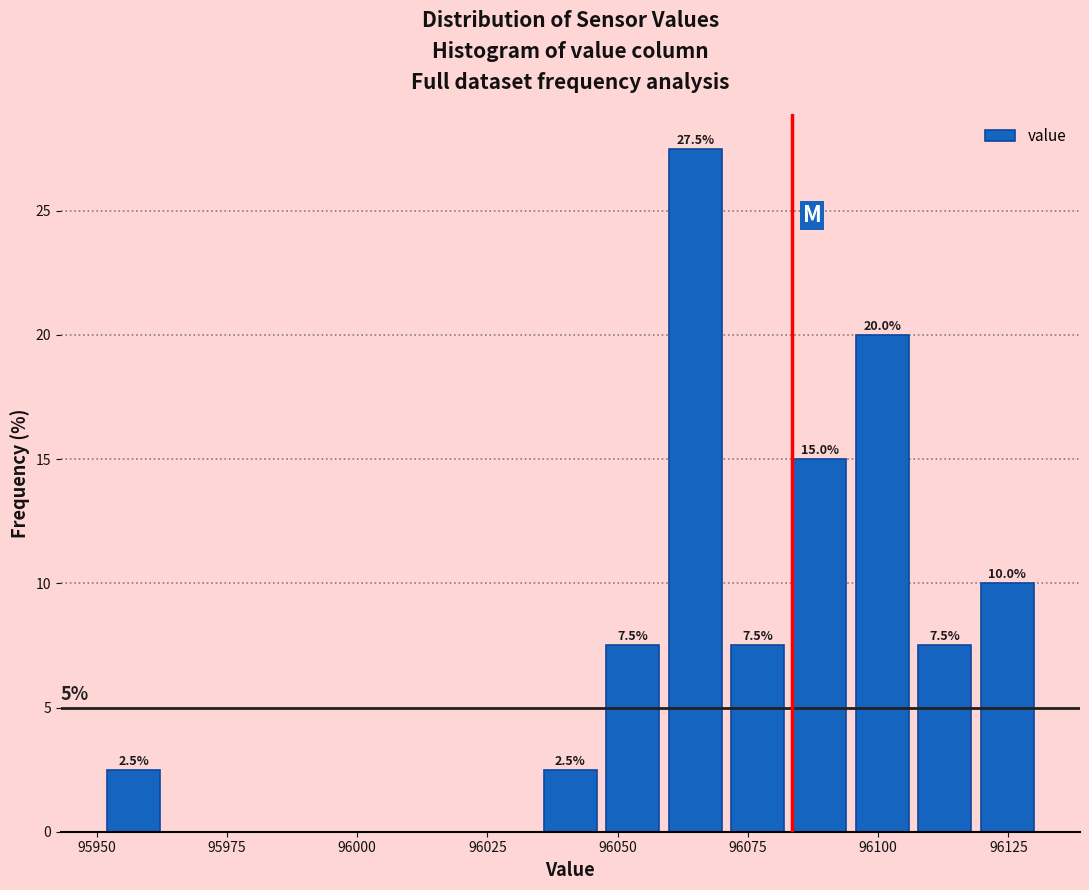

Around what value on the x-axis is the tallest bar? Give the approximate position of its centre, as read against the axis.

96065